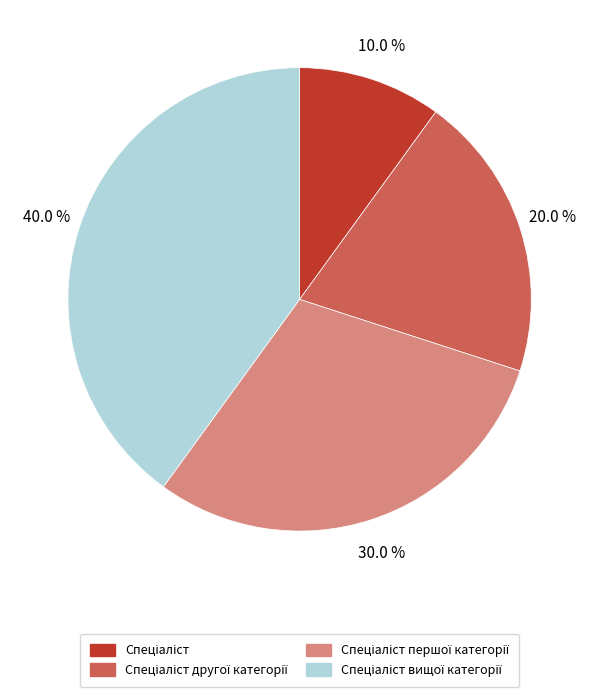

Is there any slice that represents more than half of the pie?

No